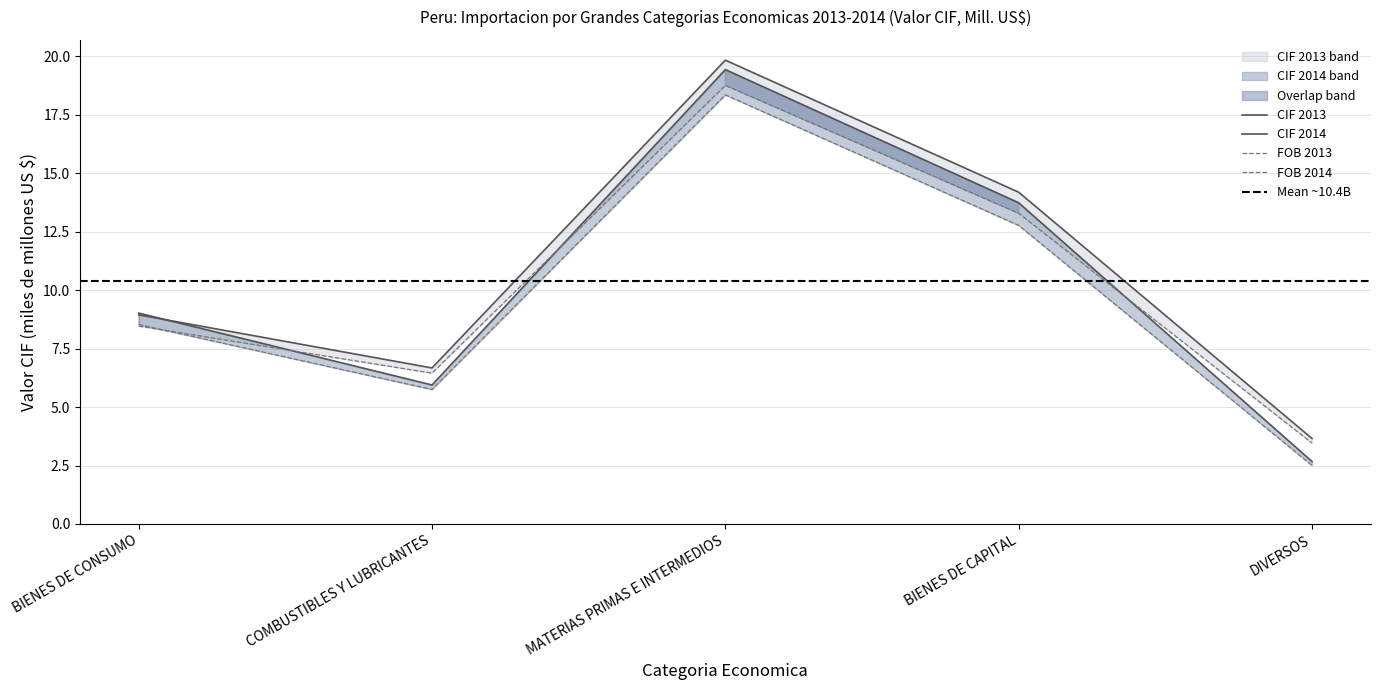

In Valor FOB 2014, how many points are higher than both neighbors (excluding endpoints)?

1